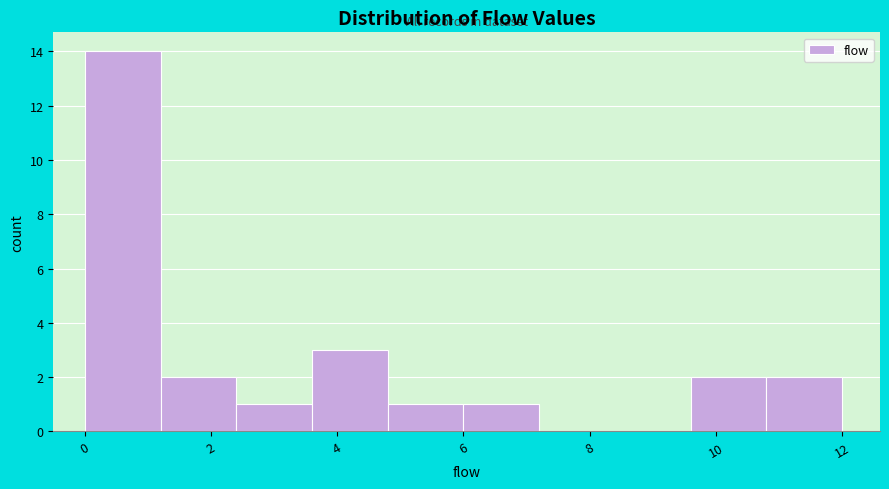

Reading left to right, list every bar in this chart as the range it spans on the x-axis followed by its height. The values are not printed on the chart, so give them approximately, as read against the axis.

0.0 to 1.2: 14
1.2 to 2.4: 2
2.4 to 3.6: 1
3.6 to 4.8: 3
4.8 to 6.0: 1
6.0 to 7.2: 1
7.2 to 8.4: 0
8.4 to 9.6: 0
9.6 to 10.8: 2
10.8 to 12.0: 2